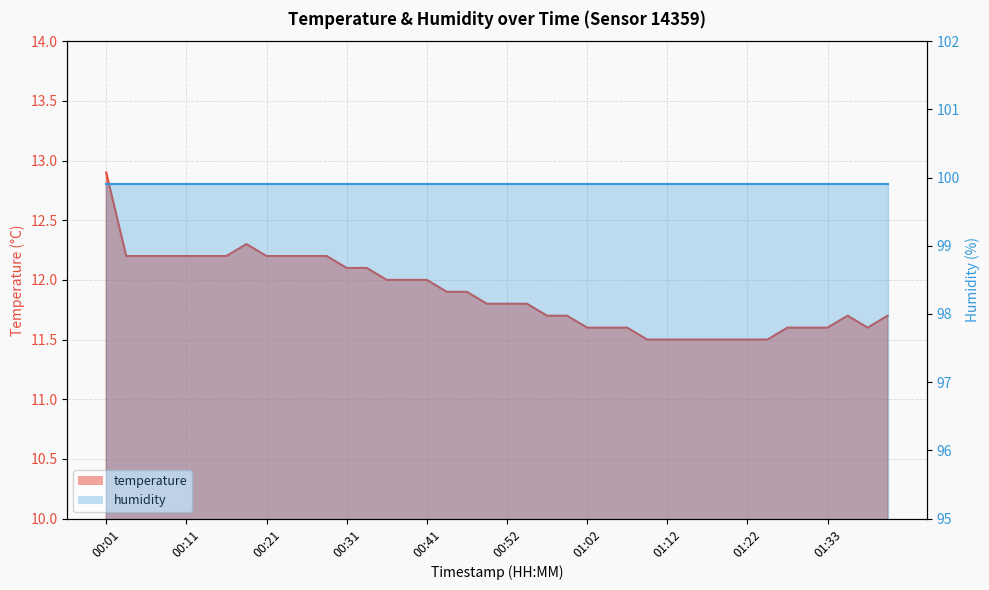

Reading left to right, list all the values displayed in this chart.

12.9	12.2	12.2	12.2	12.2	12.2	12.2	12.3	12.2	12.2	12.2	12.2	12.1	12.1	12.0	12.0	12.0	11.9	11.9	11.8	11.8	11.8	11.7	11.7	11.6	11.6	11.6	11.5	11.5	11.5	11.5	11.5	11.5	11.5	11.6	11.6	11.6	11.7	11.6	11.7